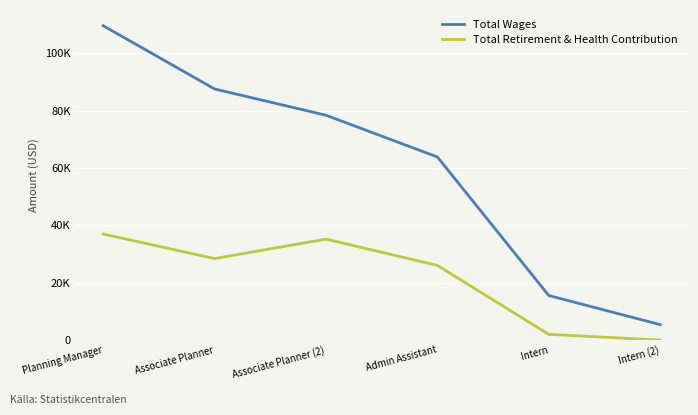

What are all the series names shown in the legend?

Total Wages, Total Retirement & Health Contribution